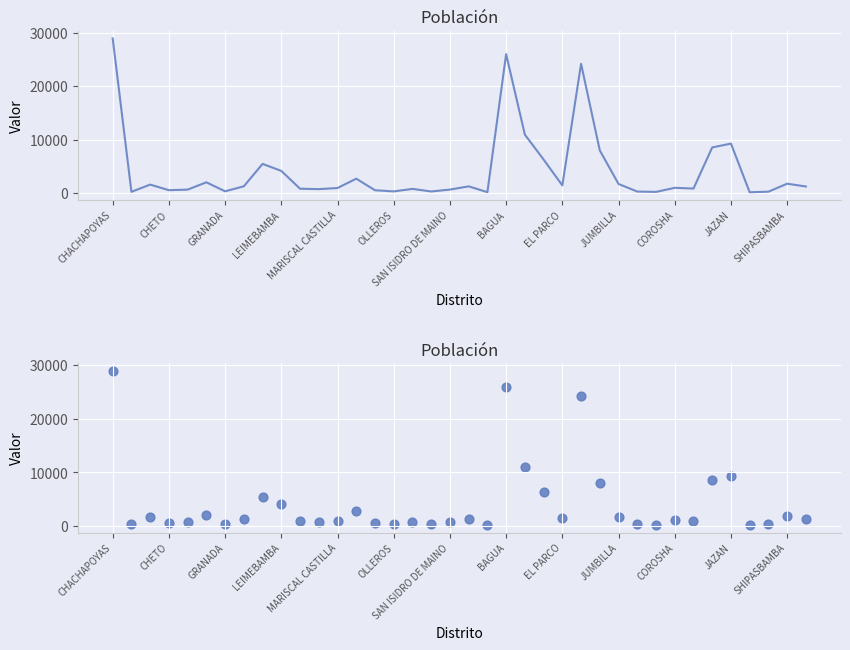

What is the ratio of the value at EL PARCO to the value at 16?

6.6